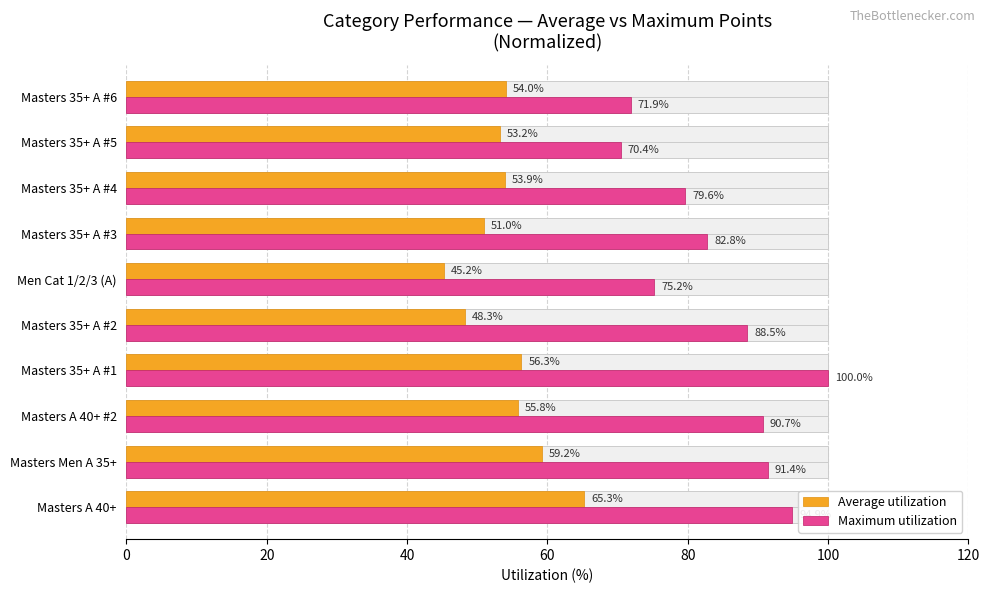

True or false: Average utilization has a value of 20.6 at 100.

False